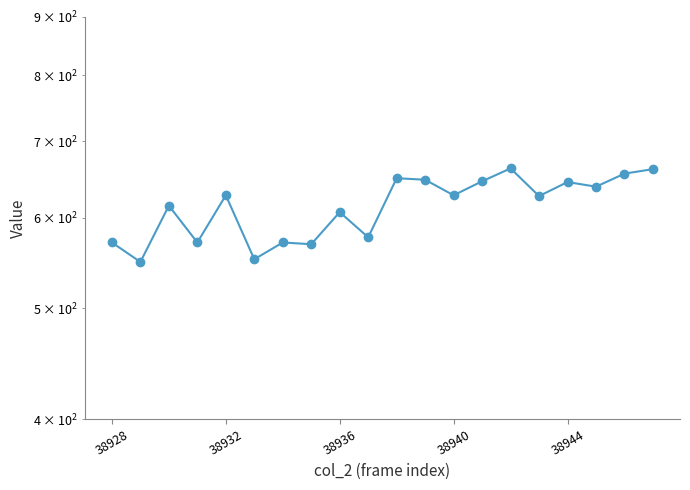

Where is the data nearest to the value 606?

38936